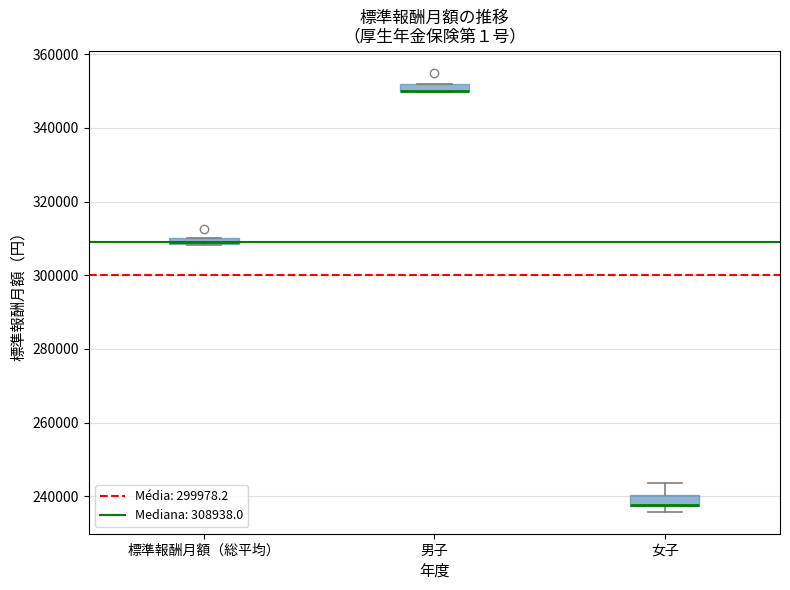

Where is the lower edge of the box for 男子 on the y-axis? The values are not printed on the chart, so give them approximately, as read against the axis.

350000